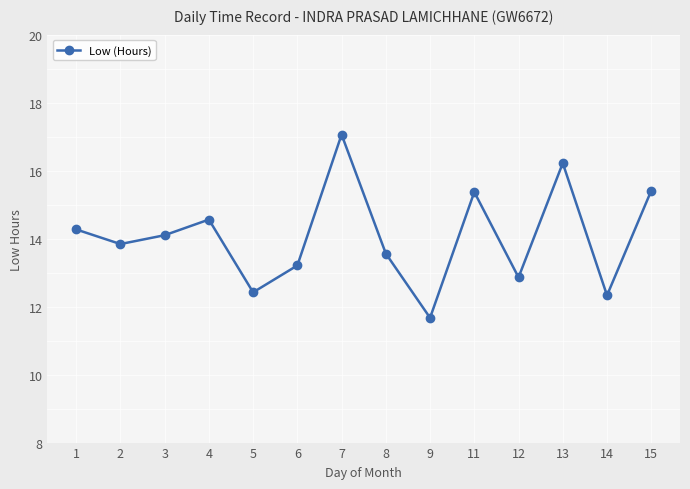

Approximately how many times larger is the value at 7 compared to 5?

1.4